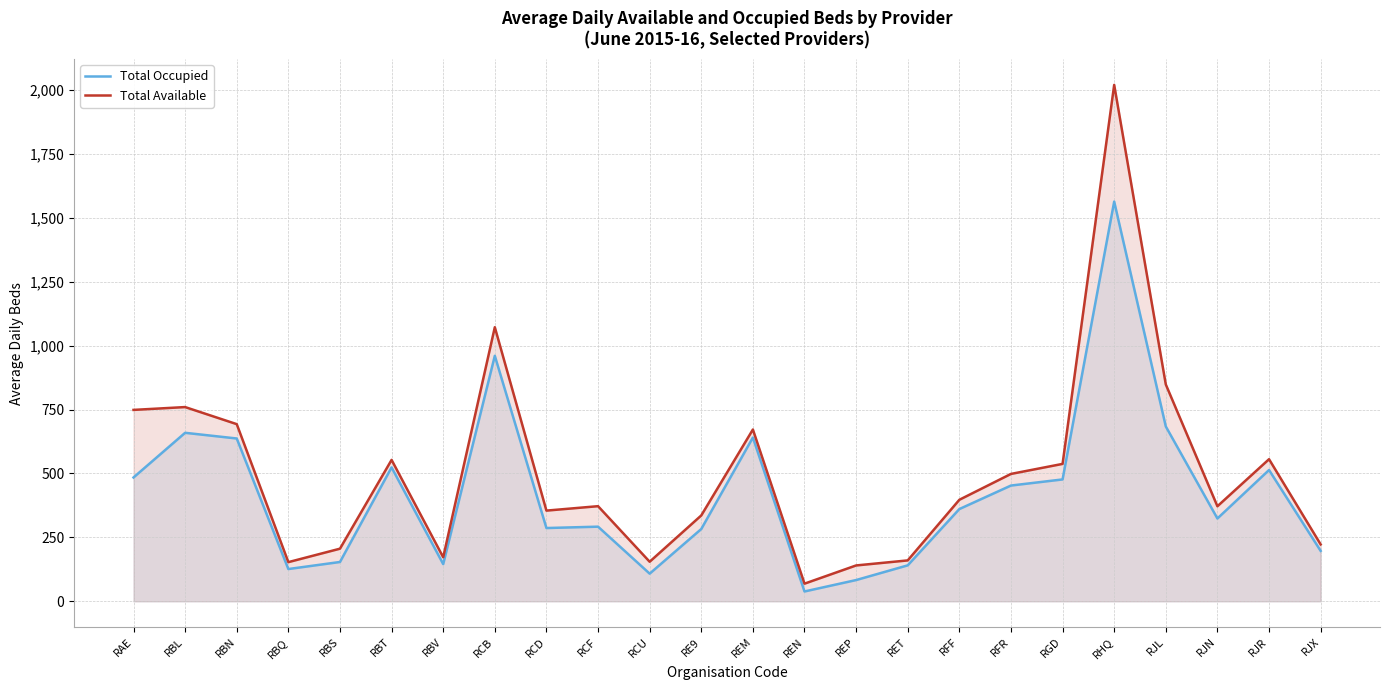

Where is the first local maximum for Total Available?

RBL